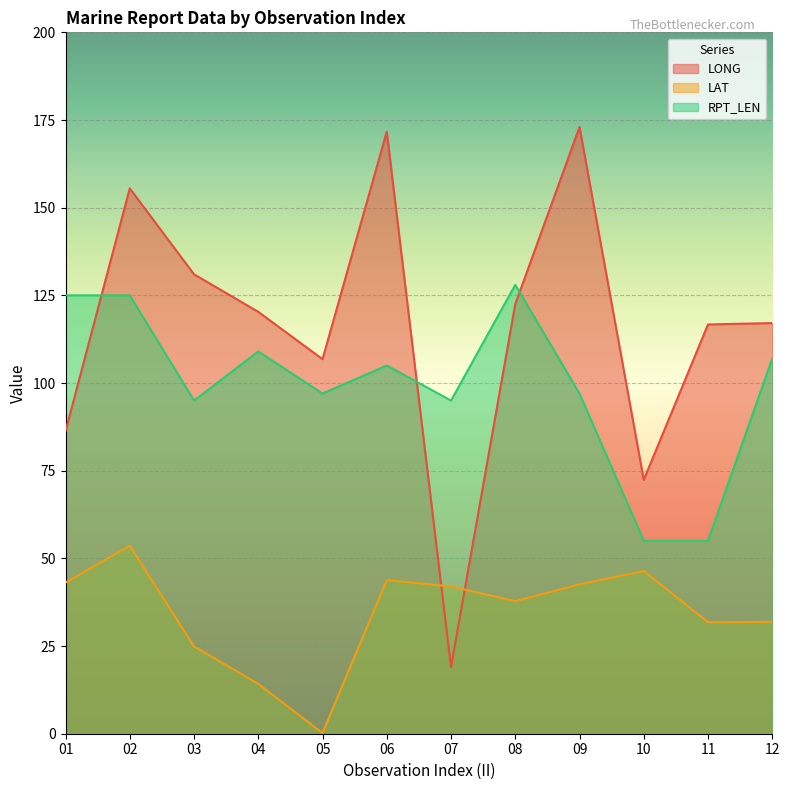

How many interior local peaks does the LAT series have?

3